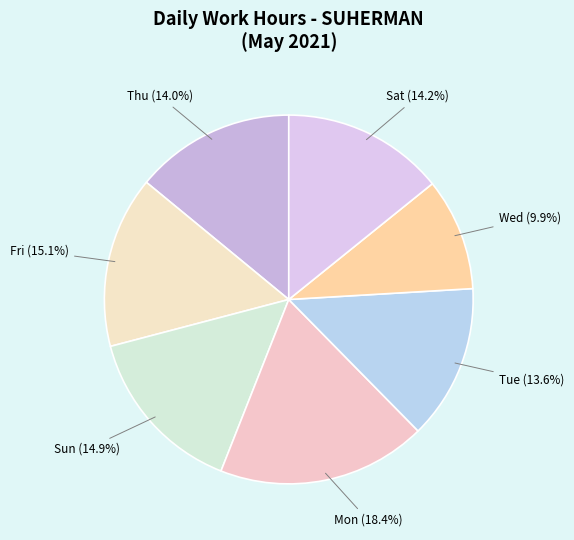

Do Wed and Thu together represent more than half of the pie?

No